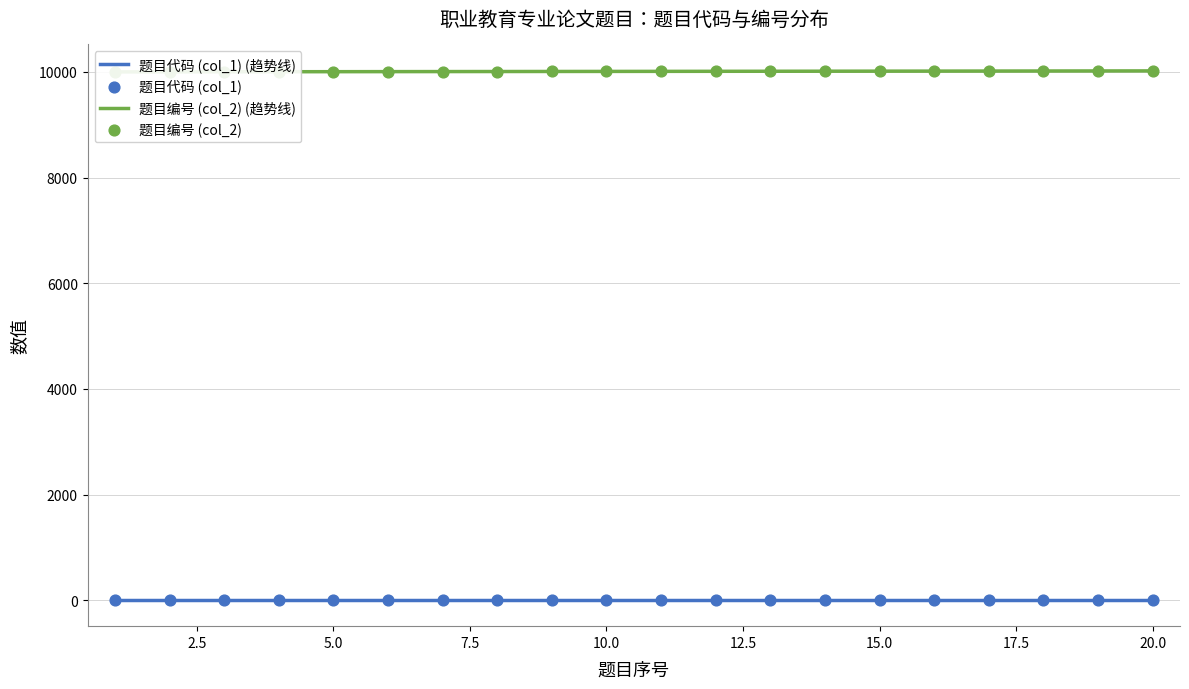

What is the change in value from 3 to 15?

+12